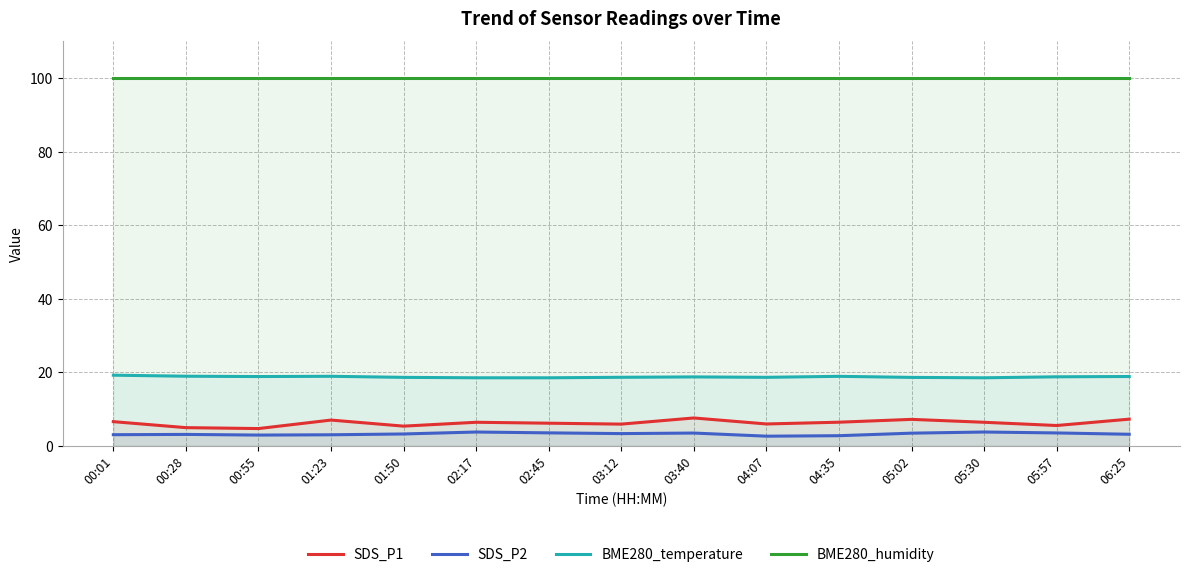

Reading left to right, list all the values displayed in this chart.

SDS_P1: 6.6	5.0	4.7	7.0	5.4	6.4	6.2	5.9	7.6	6.0	6.5	7.2	6.4	5.5	7.3
SDS_P2: 3.0	3.1	3.0	3.0	3.2	3.8	3.5	3.4	3.5	2.6	2.8	3.5	3.8	3.5	3.2
BME280_temperature: 19.2	18.9	18.9	18.9	18.6	18.5	18.5	18.7	18.8	18.6	18.9	18.6	18.5	18.8	18.9
BME280_humidity: 100.0	100.0	100.0	100.0	100.0	100.0	100.0	100.0	100.0	100.0	100.0	100.0	100.0	100.0	100.0